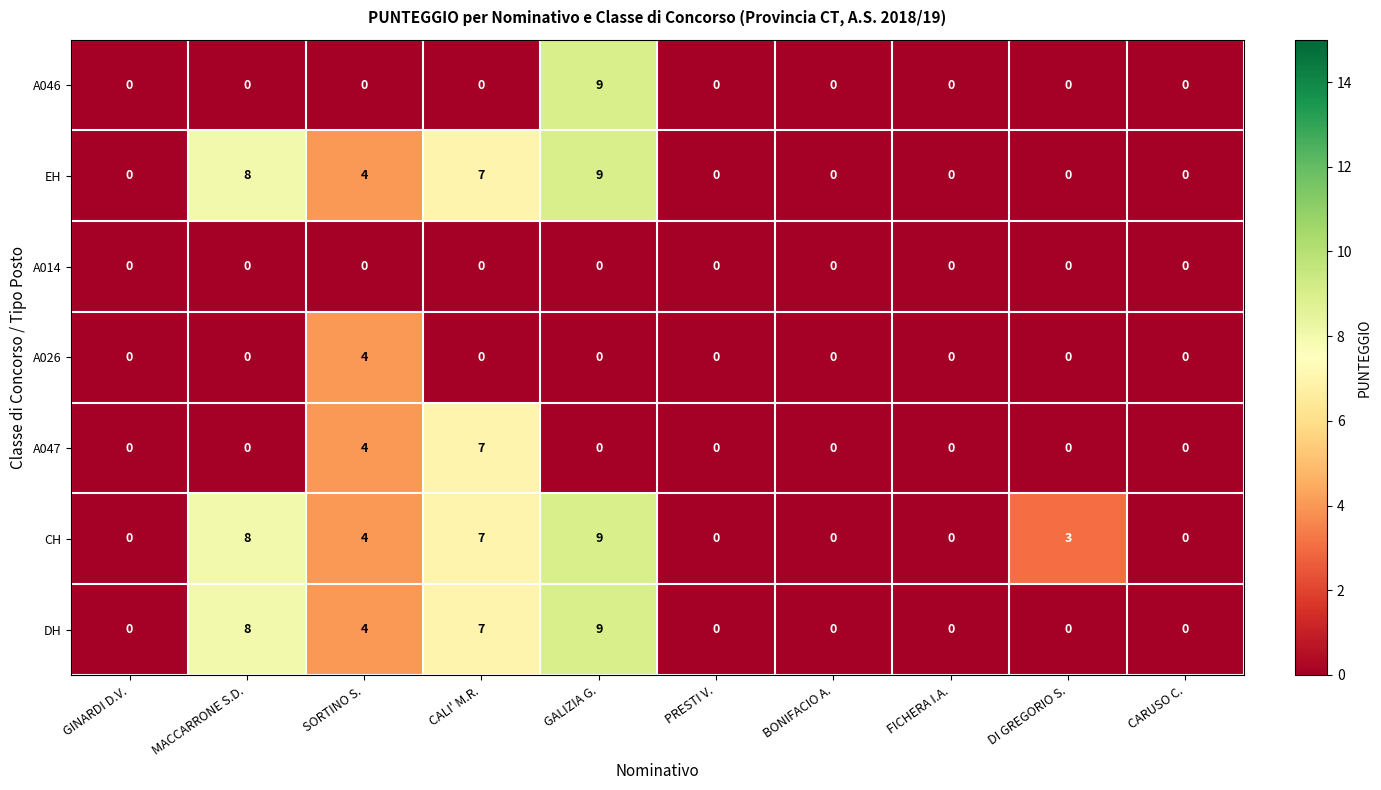

At which category is the sum across all series the highest?

GALIZIA G.